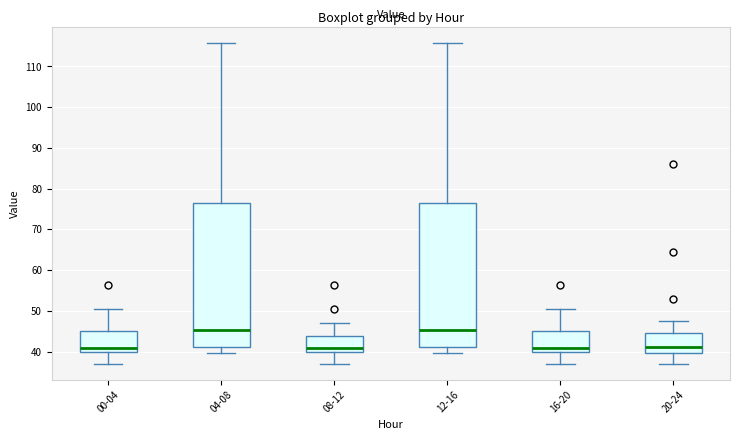

Reading left to right, transcribe this box plot: for each box, give where its median line is, the range the box spans, and where its two whiskers end, as read against the y-axis. The values are not printed on the chart, so give them approximately, as read against the axis.

00-04: median 41, box 40 to 45, whiskers 37 to 51
04-08: median 45, box 41 to 76, whiskers 40 to 116
08-12: median 41, box 40 to 44, whiskers 37 to 47
12-16: median 45, box 41 to 76, whiskers 40 to 116
16-20: median 41, box 40 to 45, whiskers 37 to 51
20-24: median 41, box 40 to 45, whiskers 37 to 47